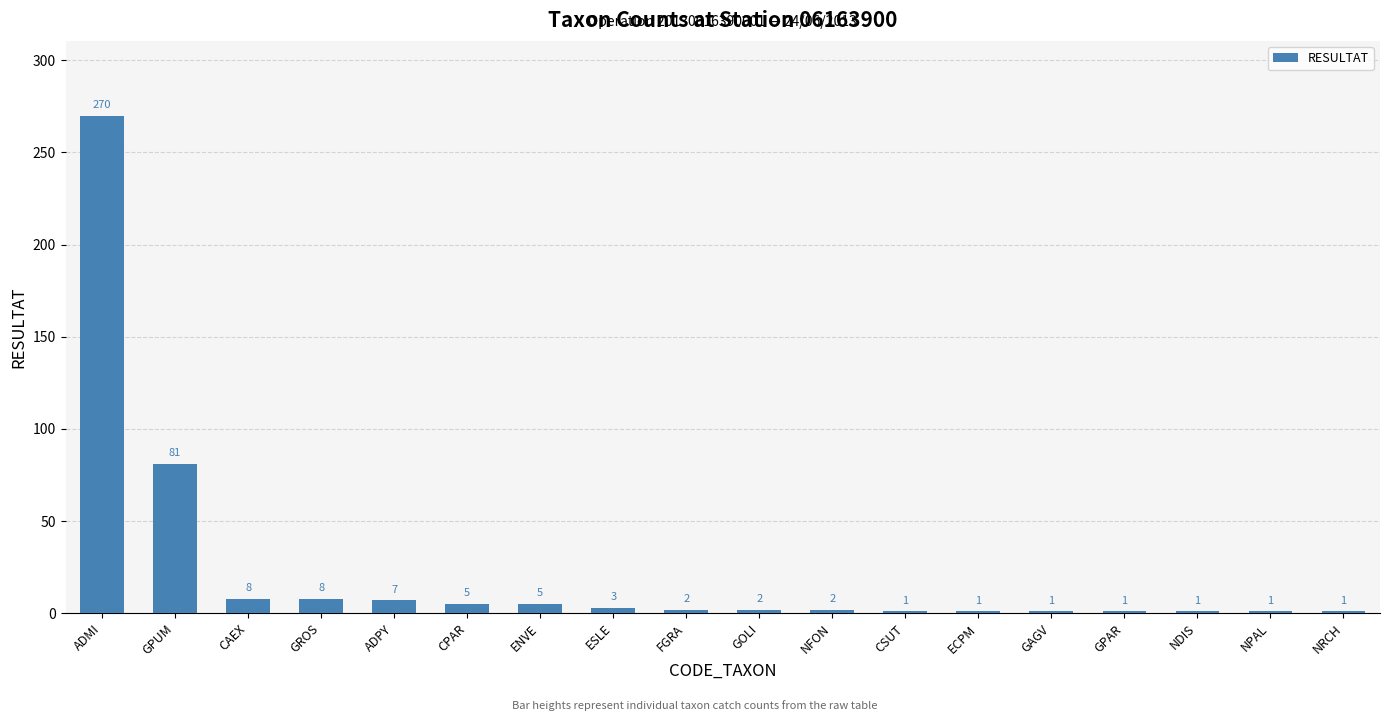

What is the difference between the second highest and minimum values?

80